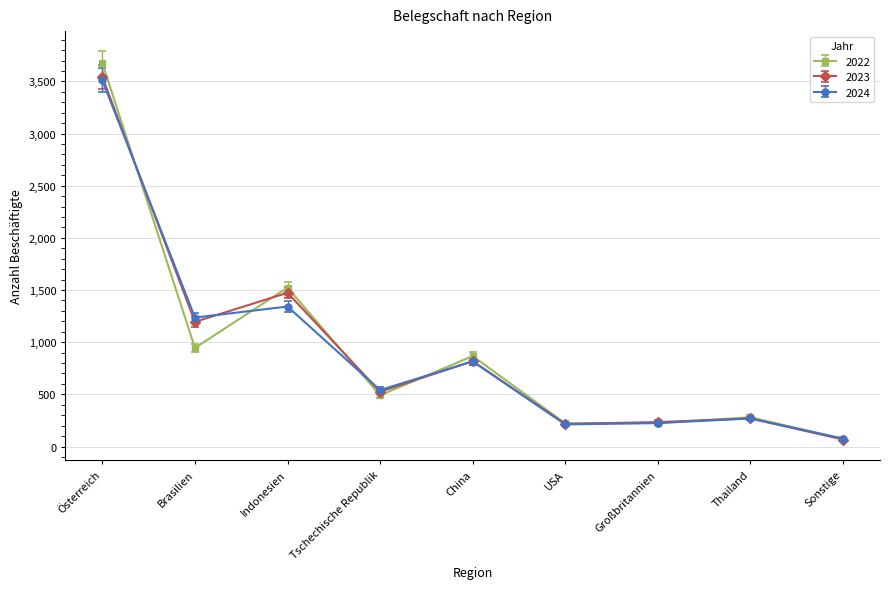

At which category is the sum across all series the highest?

Österreich